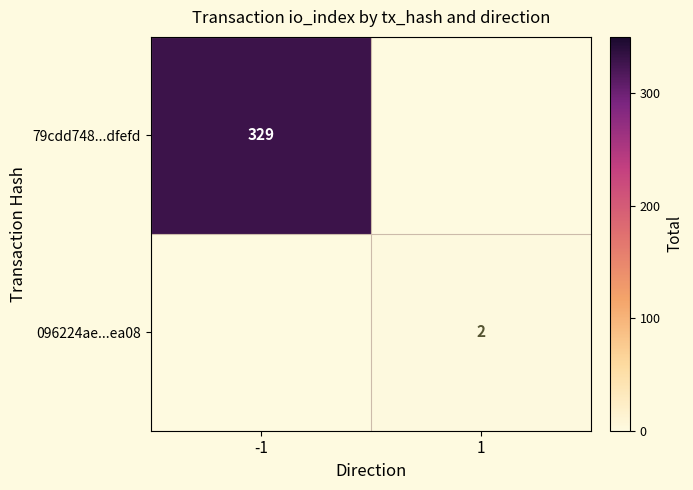

Is it true that 79cdd748...dfefd equals 329 at -1?

True